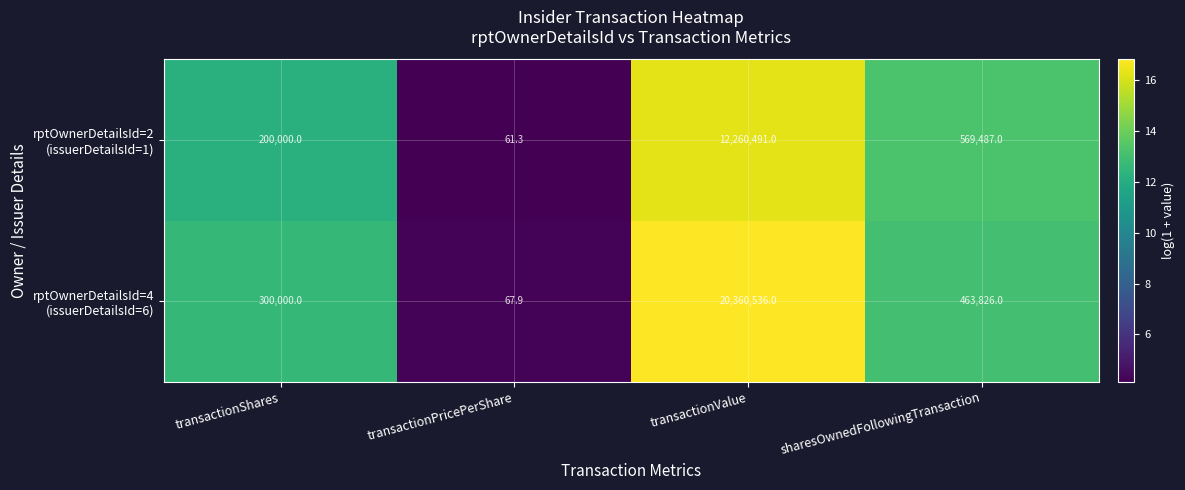

At which category is the sum across all series the highest?

transactionValue